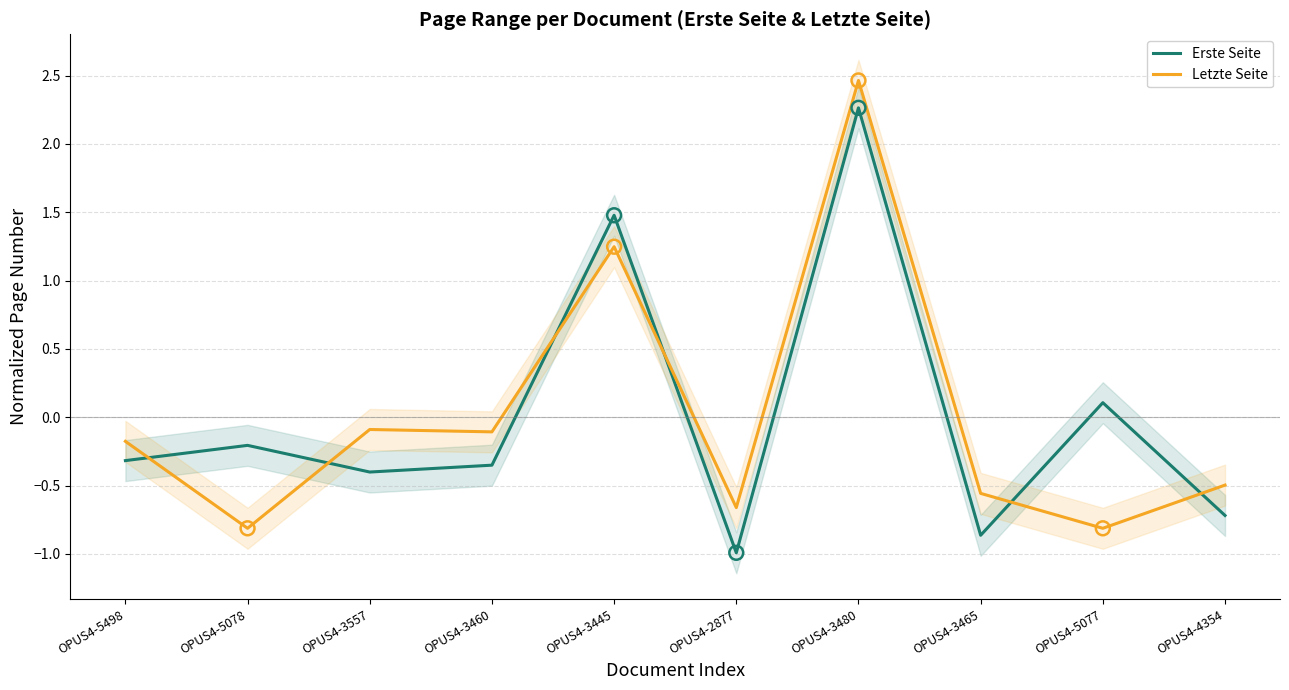

Which series contains the highest Y value?

Letzte Seite